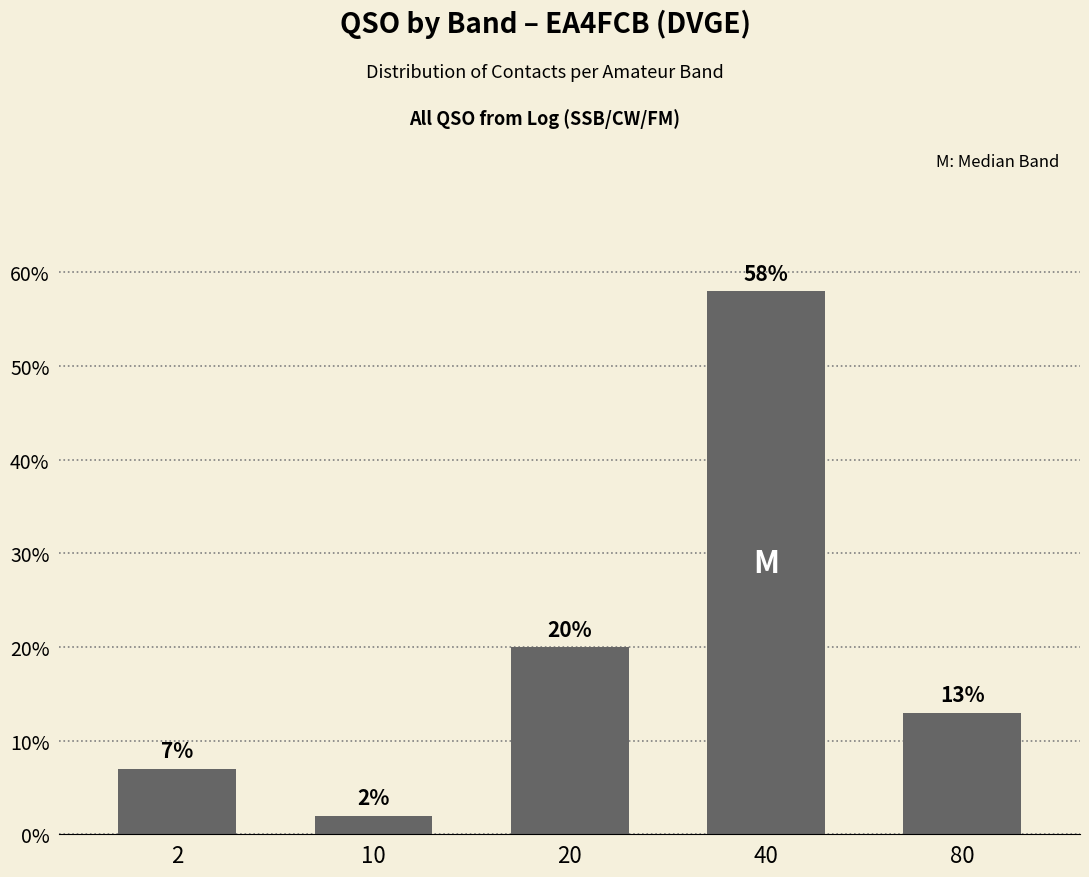

Approximately how many times larger is the value at 2 compared to 10?

3.5